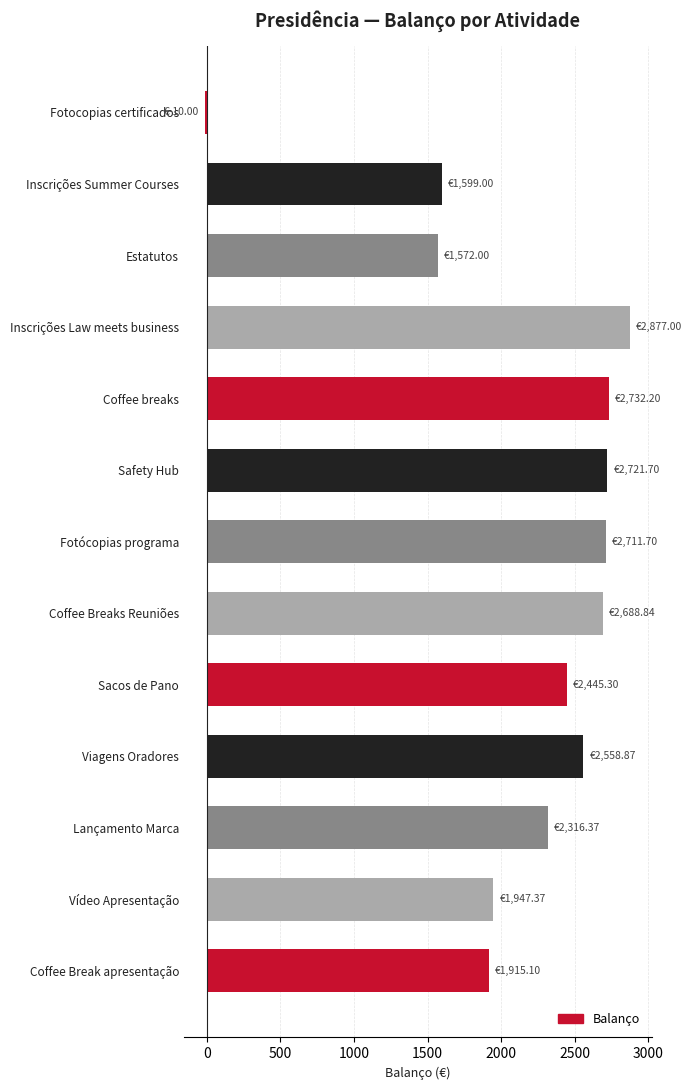

At which category does the chart reach its minimum across all series?

Fotocopias certificados